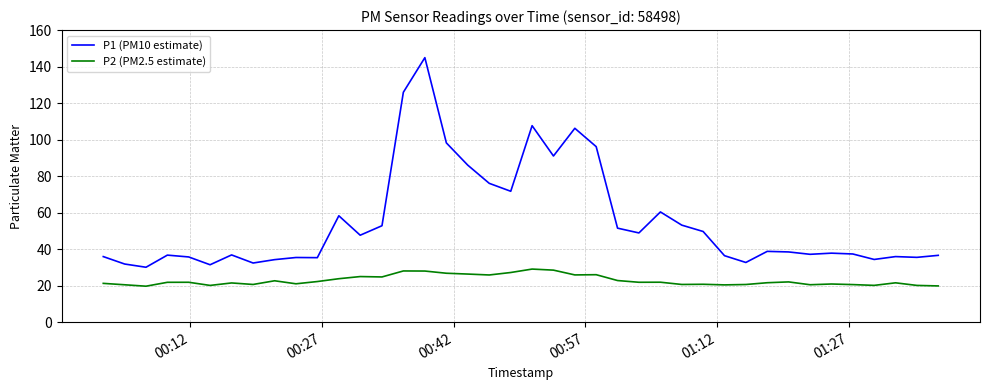

In P1 (PM10 estimate), how many points are lower than both neighbors (excluding endpoints)?

12